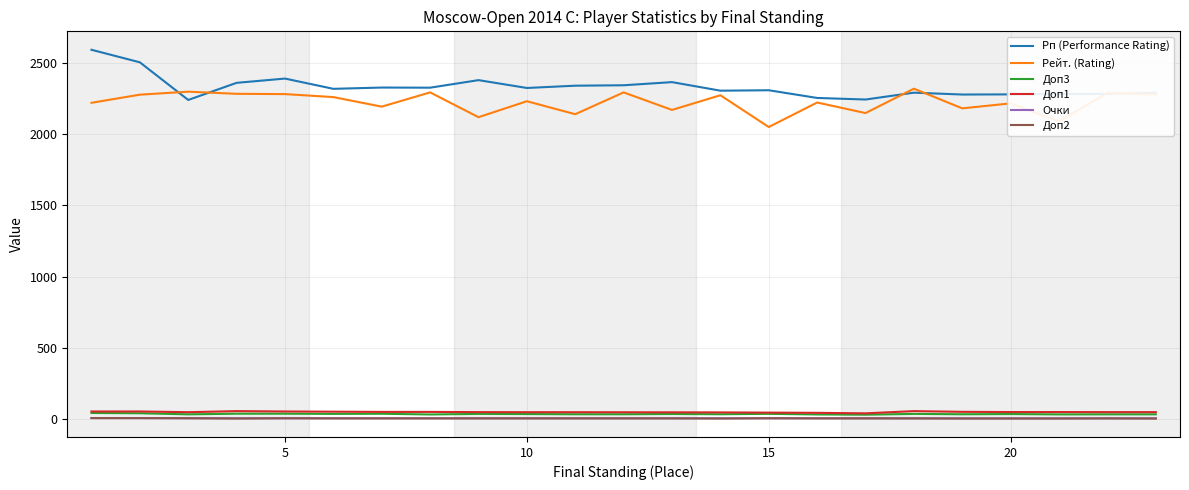

True or false: Доп3 and Рп (Performance Rating) cross at least once.

False